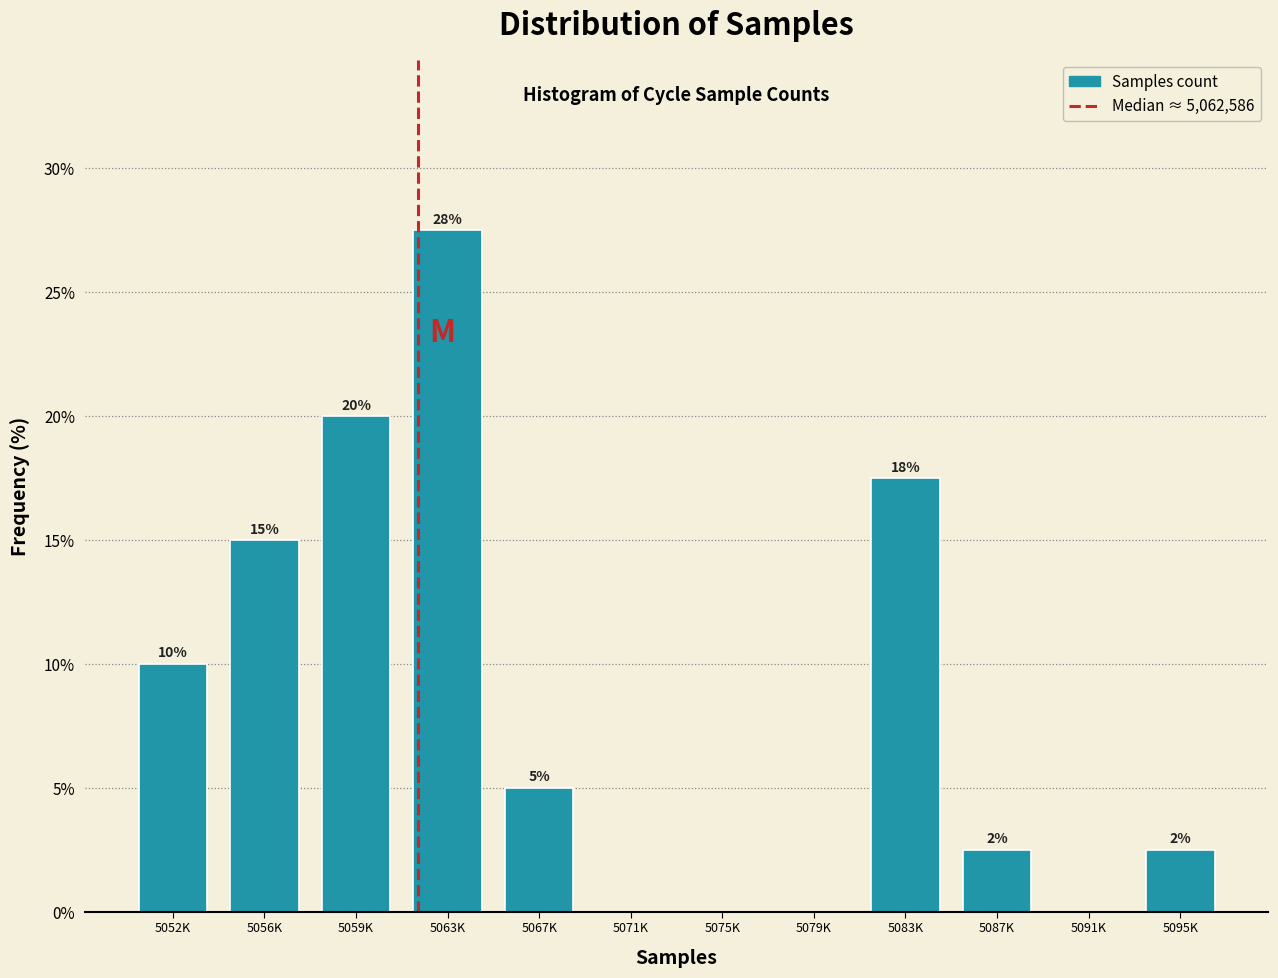

The value at 5056K is 7.8. True or false?

False